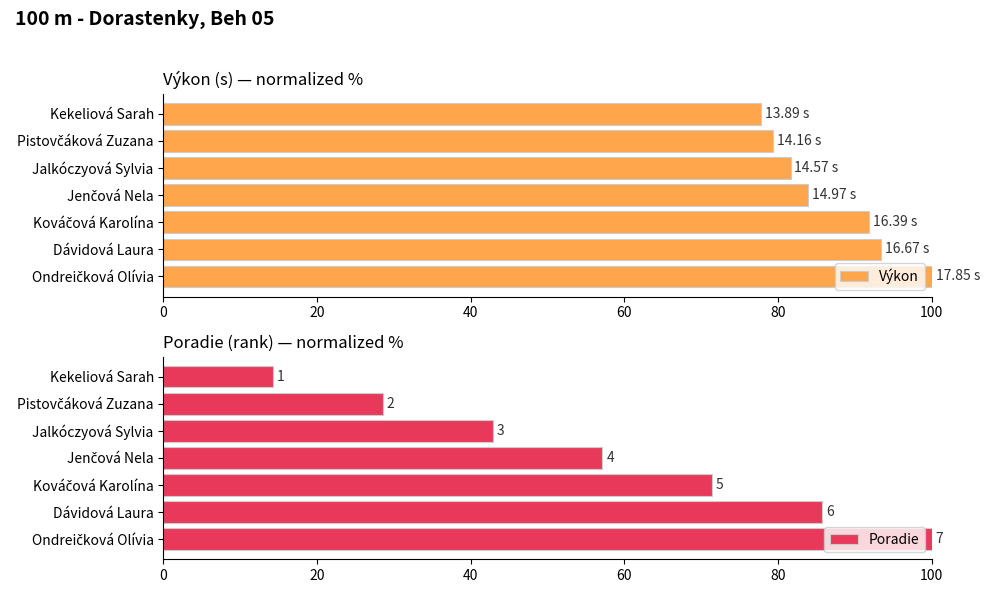

What is the maximum value shown in the chart?

100.0